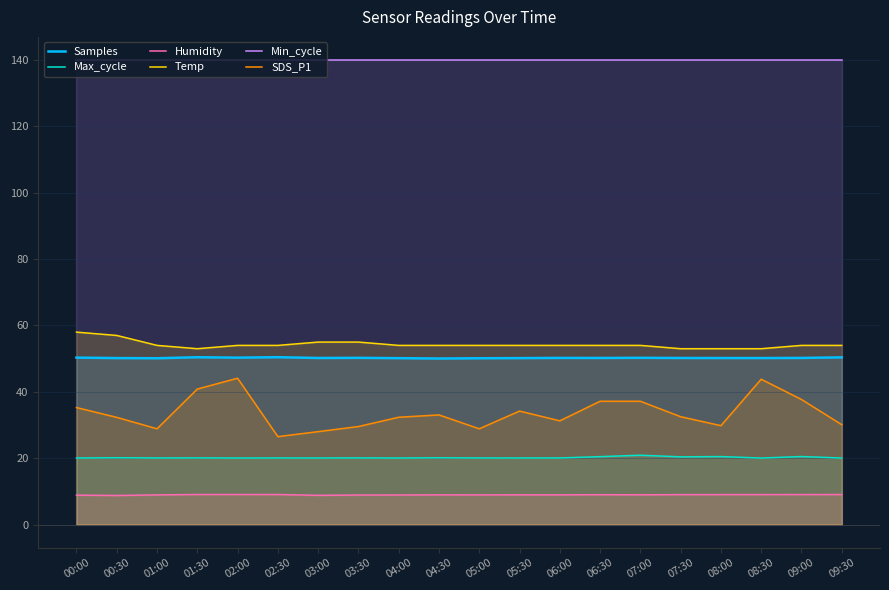

Reading right to left, what are all the values shown in this chart?

Samples: 09:30=50.4	09:00=50.2	08:30=50.2	08:00=50.2	07:30=50.2	07:00=50.3	06:30=50.2	06:00=50.2	05:30=50.2	05:00=50.1	04:30=50.0	04:00=50.2	03:30=50.2	03:00=50.2	02:30=50.4	02:00=50.3	01:30=50.4	01:00=50.1	00:30=50.2	00:00=50.3
Max_cycle: 09:30=20.0	09:00=20.5	08:30=20.0	08:00=20.5	07:30=20.4	07:00=20.9	06:30=20.5	06:00=20.1	05:30=20.1	05:00=20.1	04:30=20.1	04:00=20.0	03:30=20.1	03:00=20.1	02:30=20.1	02:00=20.0	01:30=20.1	01:00=20.1	00:30=20.1	00:00=20.0
Humidity: 09:30=9.0	09:00=9.0	08:30=9.0	08:00=9.0	07:30=9.0	07:00=8.9	06:30=9.0	06:00=8.9	05:30=8.9	05:00=8.9	04:30=8.9	04:00=8.9	03:30=8.9	03:00=8.8	02:30=9.0	02:00=9.1	01:30=9.1	01:00=8.9	00:30=8.8	00:00=8.9
Temp: 09:30=54.0	09:00=54.0	08:30=53.0	08:00=53.0	07:30=53.0	07:00=54.0	06:30=54.0	06:00=54.0	05:30=54.0	05:00=54.0	04:30=54.0	04:00=54.0	03:30=55.0	03:00=55.0	02:30=54.0	02:00=54.0	01:30=53.0	01:00=54.0	00:30=57.0	00:00=58.0
Min_cycle: 09:30=140.0	09:00=140.0	08:30=140.0	08:00=140.0	07:30=140.0	07:00=140.0	06:30=140.0	06:00=140.0	05:30=140.0	05:00=140.0	04:30=140.0	04:00=140.0	03:30=140.0	03:00=140.0	02:30=140.0	02:00=140.0	01:30=140.0	01:00=140.0	00:30=140.0	00:00=140.0
SDS_P1: 09:30=30.1	09:00=37.7	08:30=43.8	08:00=29.8	07:30=32.5	07:00=37.2	06:30=37.2	06:00=31.3	05:30=34.2	05:00=28.9	04:30=33.0	04:00=32.3	03:30=29.5	03:00=28.0	02:30=26.5	02:00=44.1	01:30=40.8	01:00=28.9	00:30=32.3	00:00=35.3